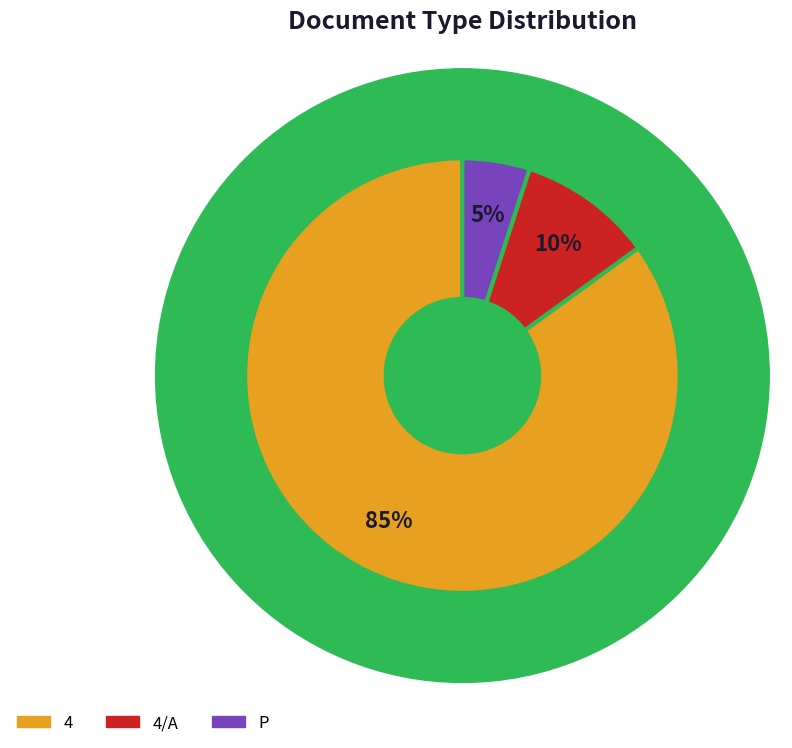

What is the total percentage of 4/A and 4?

94.7%